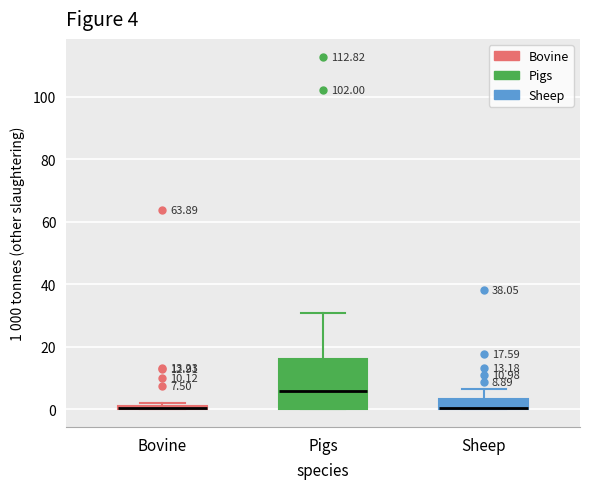

Which box is the tallest, from its lower edge to its upper edge?

Pigs